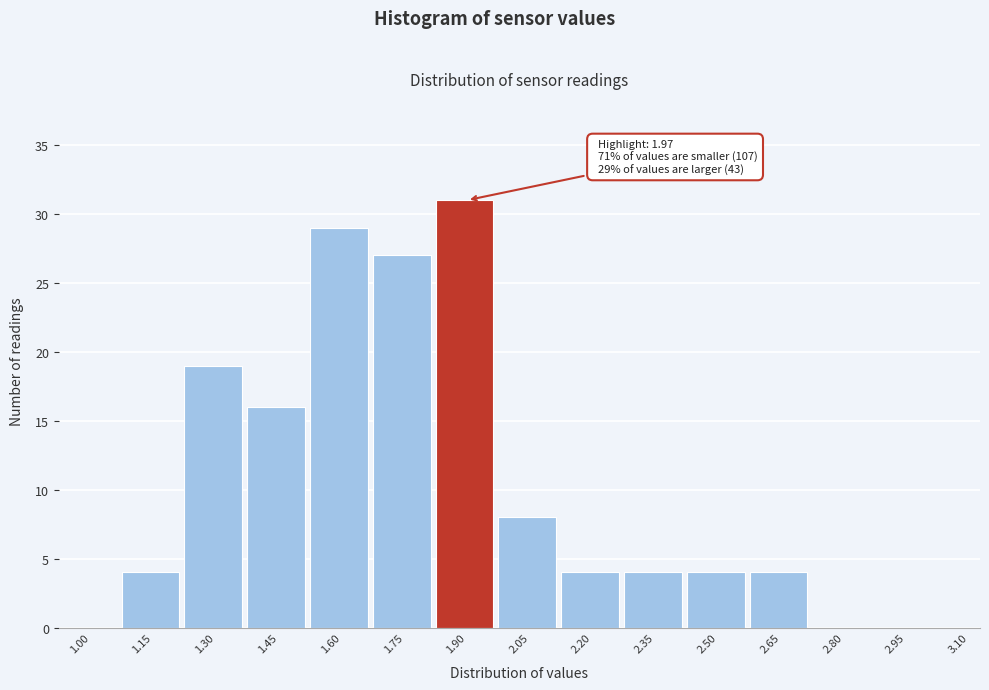

Reading left to right, extract all data points from this chart.

1.00=0	1.15=4	1.30=19	1.45=16	1.60=29	1.75=27	1.90=31	2.05=8	2.20=4	2.35=4	2.50=4	2.65=4	2.80=0	2.95=0	3.10=0